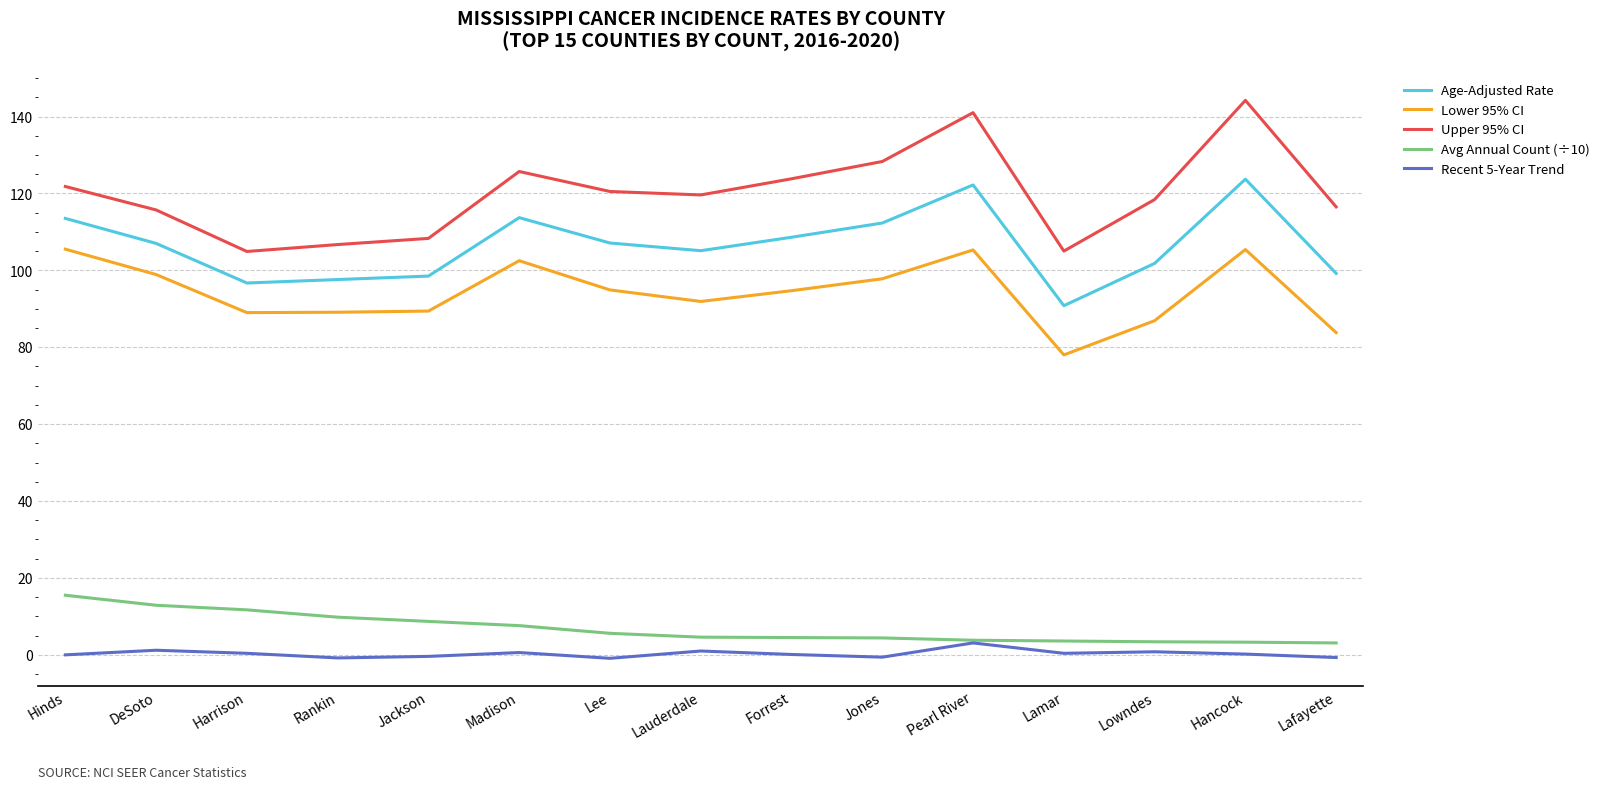

What value does the Lower 95% CI series have at Lowndes?

86.9